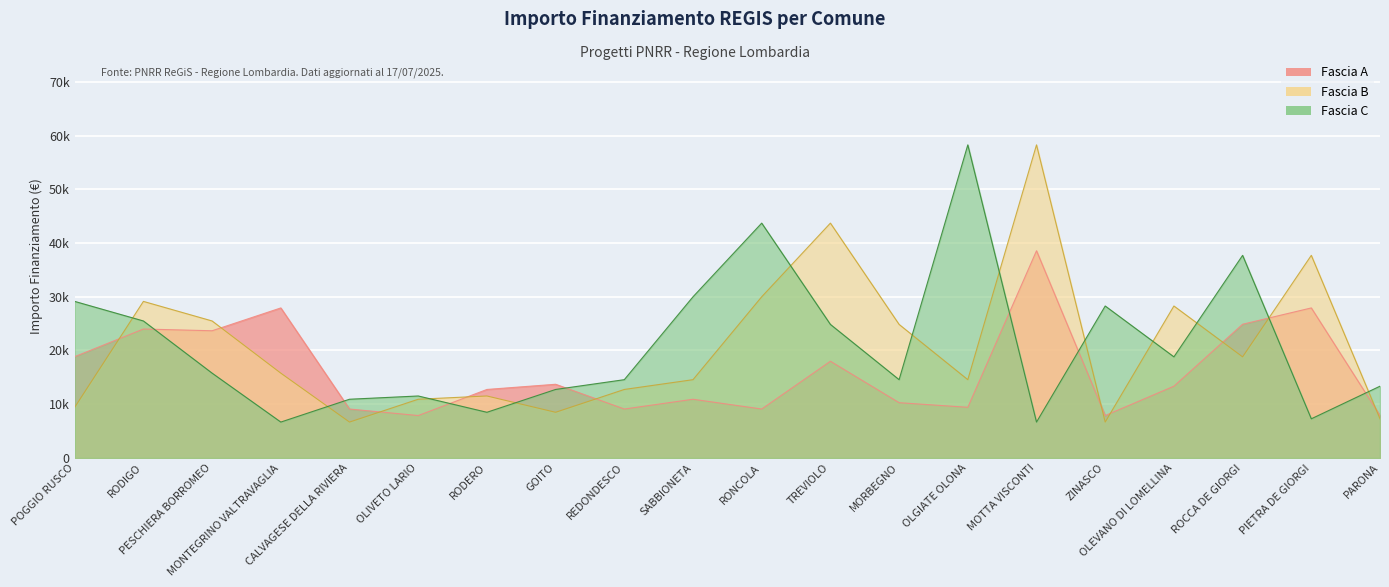

Between which two adjacent categories do Fascia B and Fascia A first intersect?

POGGIO RUSCO and RODIGO